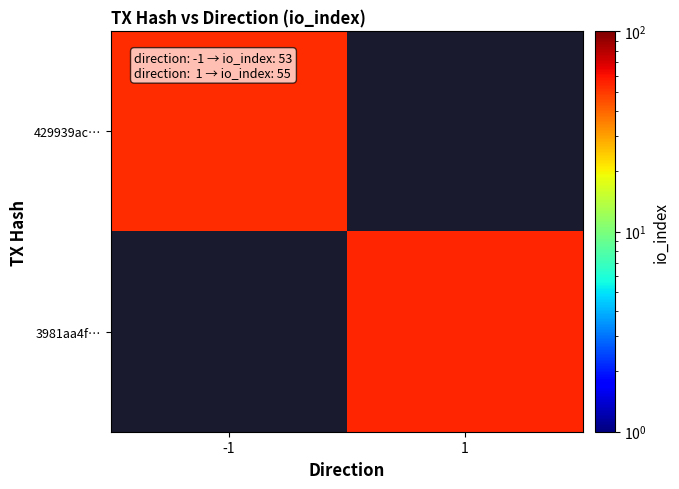

At -1, list the series in order from smallest to largest.

429939ac…, 3981aa4f…